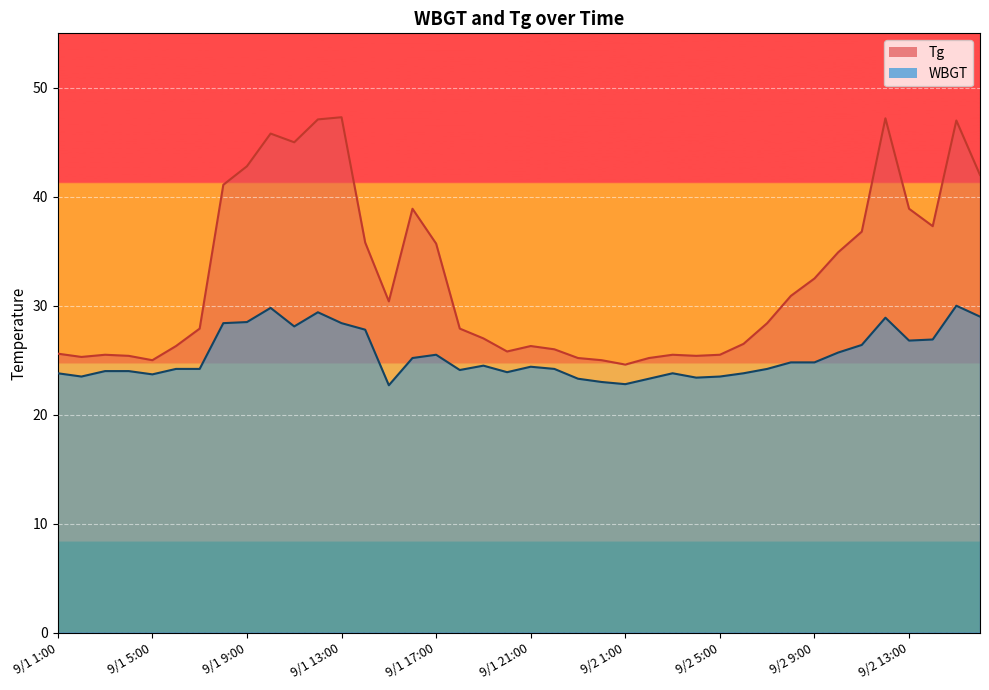

Reading right to left, transcribe all the data shown in this chart.

Tg: 9/2 16:00=42.0	9/2 15:00=47.0	9/2 14:00=37.3	9/2 13:00=38.9	9/2 12:00=47.2	9/2 11:00=36.8	9/2 10:00=34.9	9/2 9:00=32.5	9/2 8:00=30.9	9/2 7:00=28.4	9/2 6:00=26.5	9/2 5:00=25.5	9/2 4:00=25.4	9/2 3:00=25.5	9/2 2:00=25.2	9/2 1:00=24.6	9/1 24:00=25.0	9/1 23:00=25.2	9/1 22:00=26.0	9/1 21:00=26.3	9/1 20:00=25.8	9/1 19:00=27.0	9/1 18:00=27.9	9/1 17:00=35.7	9/1 16:00=38.9	9/1 15:00=30.4	9/1 14:00=35.8	9/1 13:00=47.3	9/1 12:00=47.1	9/1 11:00=45.0	9/1 10:00=45.8	9/1 9:00=42.8	9/1 8:00=41.1	9/1 7:00=27.9	9/1 6:00=26.3	9/1 5:00=25.0	9/1 4:00=25.4	9/1 3:00=25.5	9/1 2:00=25.3	9/1 1:00=25.6
WBGT: 9/2 16:00=29.0	9/2 15:00=30.0	9/2 14:00=26.9	9/2 13:00=26.8	9/2 12:00=28.9	9/2 11:00=26.4	9/2 10:00=25.7	9/2 9:00=24.8	9/2 8:00=24.8	9/2 7:00=24.2	9/2 6:00=23.8	9/2 5:00=23.5	9/2 4:00=23.4	9/2 3:00=23.8	9/2 2:00=23.3	9/2 1:00=22.8	9/1 24:00=23.0	9/1 23:00=23.3	9/1 22:00=24.2	9/1 21:00=24.4	9/1 20:00=23.9	9/1 19:00=24.5	9/1 18:00=24.1	9/1 17:00=25.5	9/1 16:00=25.2	9/1 15:00=22.7	9/1 14:00=27.8	9/1 13:00=28.4	9/1 12:00=29.4	9/1 11:00=28.1	9/1 10:00=29.8	9/1 9:00=28.5	9/1 8:00=28.4	9/1 7:00=24.2	9/1 6:00=24.2	9/1 5:00=23.7	9/1 4:00=24.0	9/1 3:00=24.0	9/1 2:00=23.5	9/1 1:00=23.8